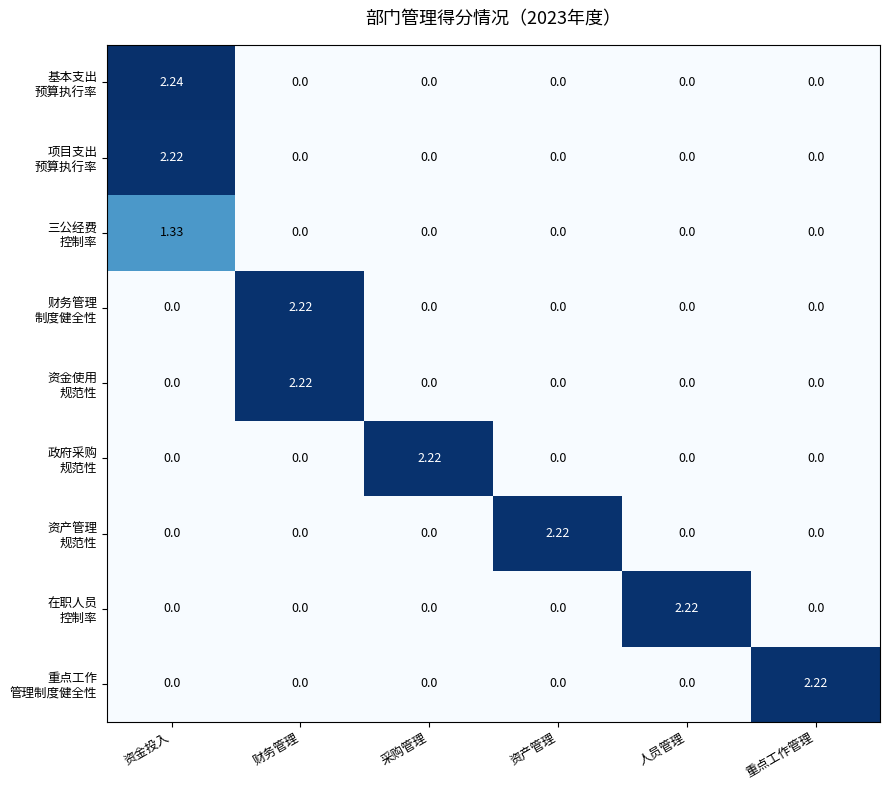

At which category is the sum across all series the highest?

资金投入